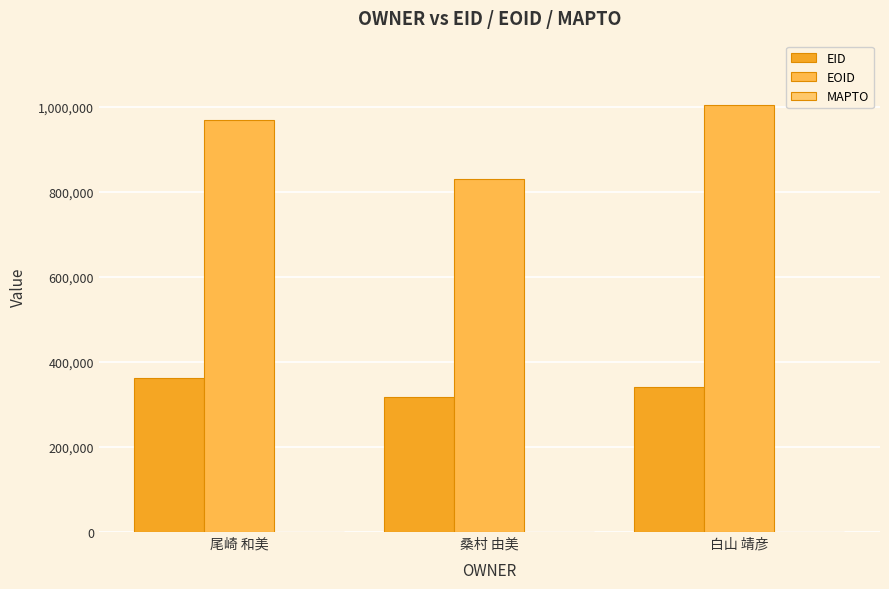

How many data points does each series have?

3